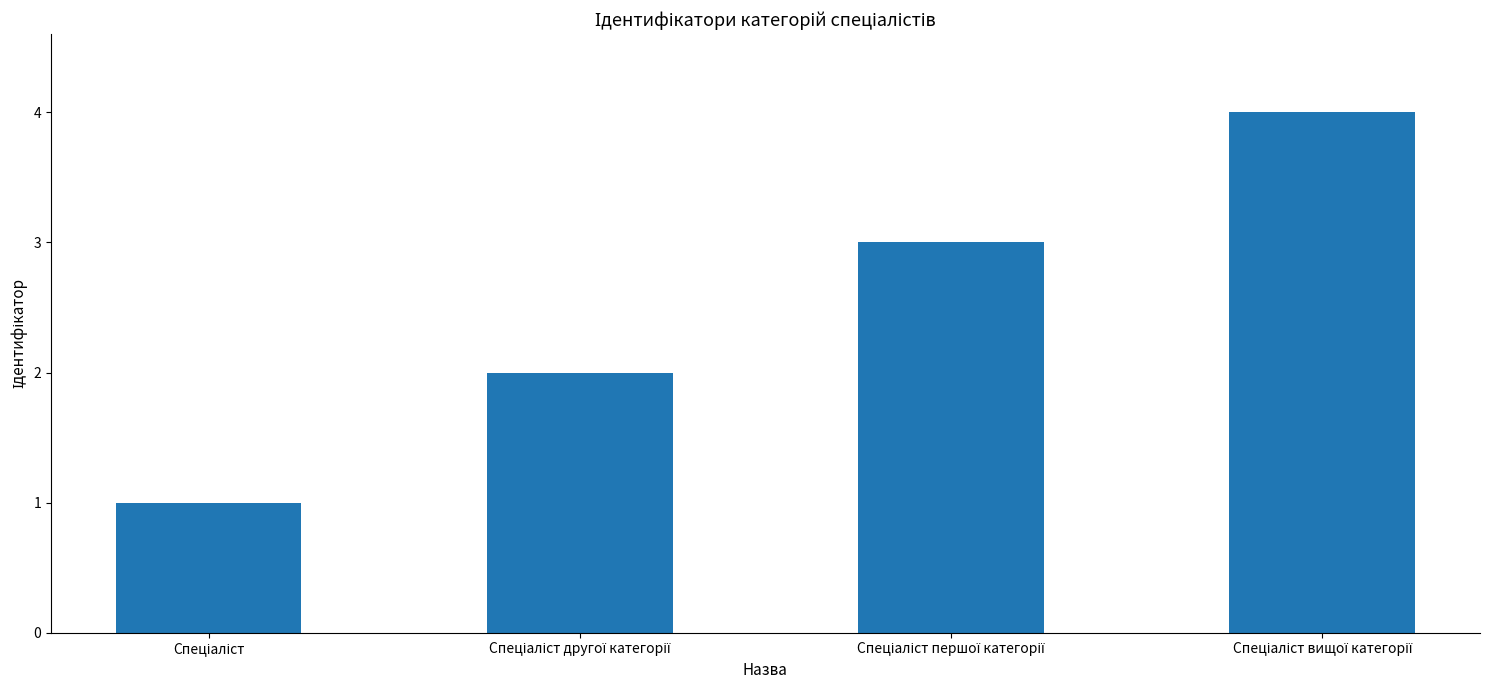

How many values are between 2 and 4?

3